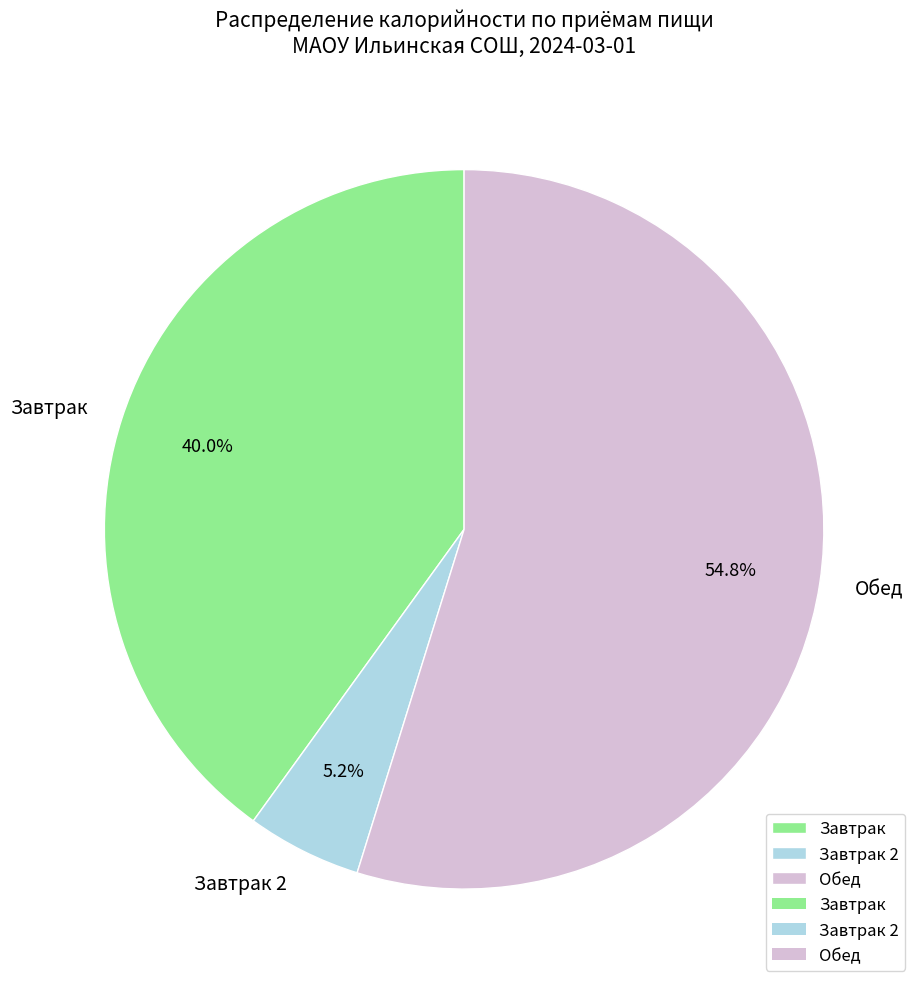

Between Завтрак and Завтрак 2, which is larger?

Завтрак